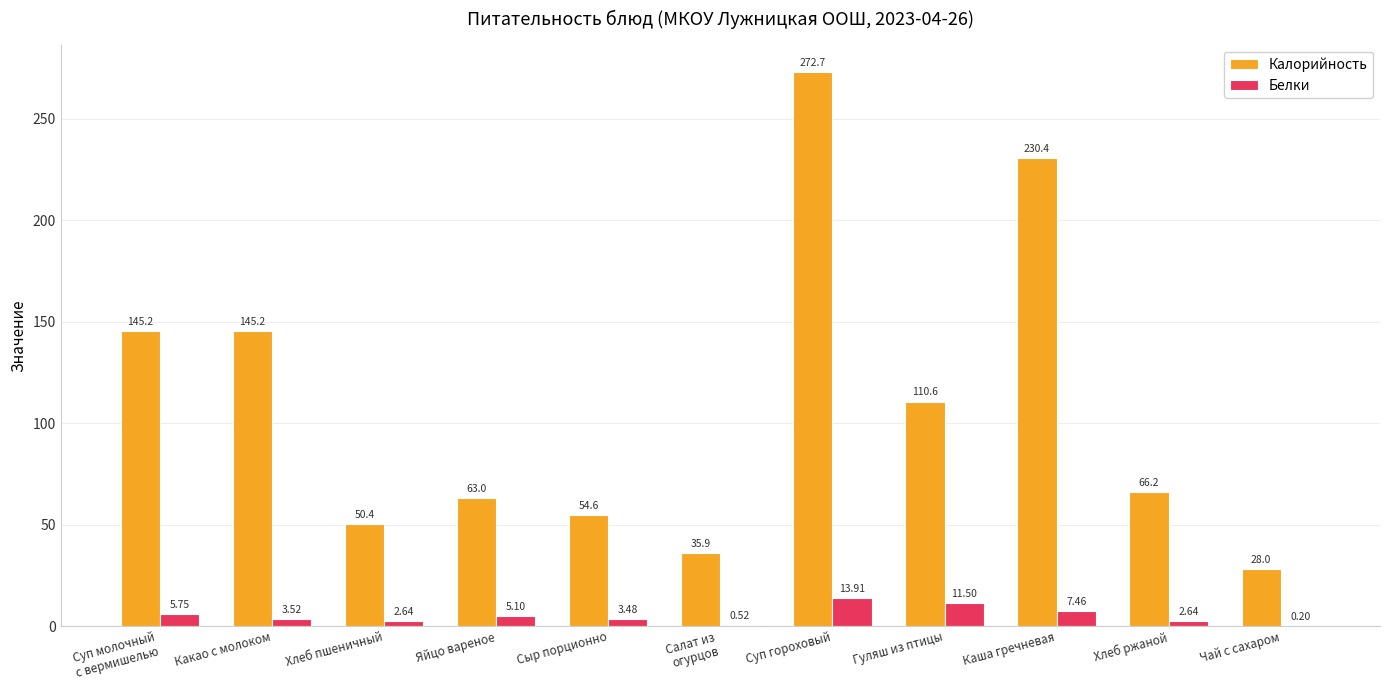

At which category is the sum across all series the highest?

Суп гороховый